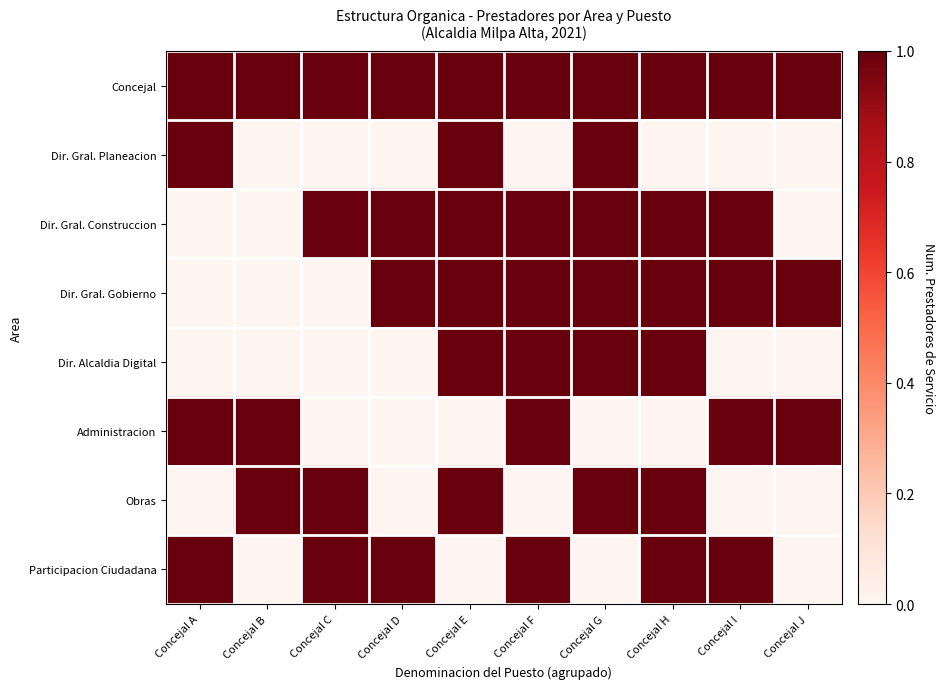

Which category has the highest value across all series?

Concejal A